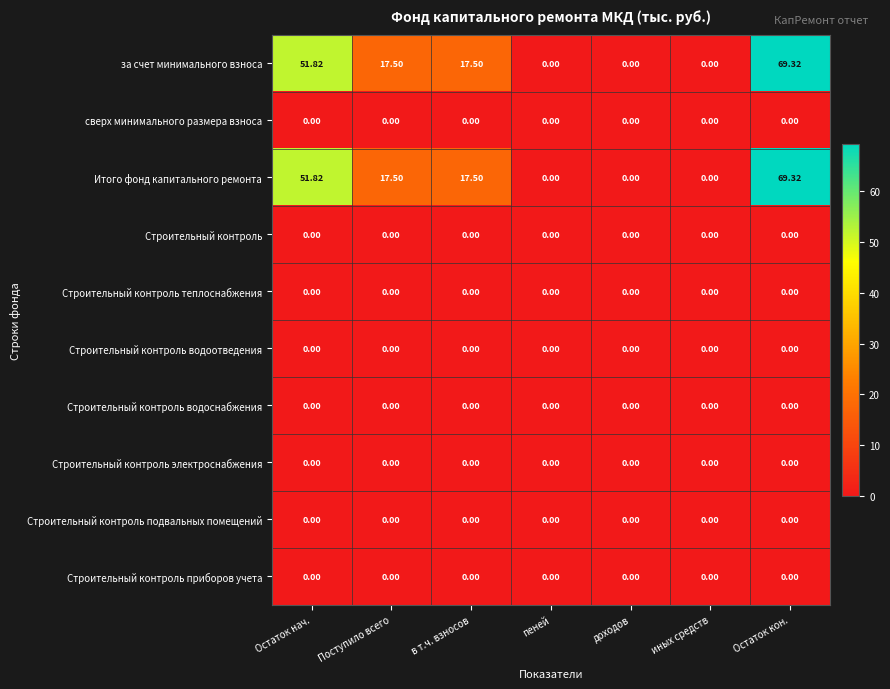

Where does the Итого фонд капитального ремонта series first go above 17?

Остаток нач.